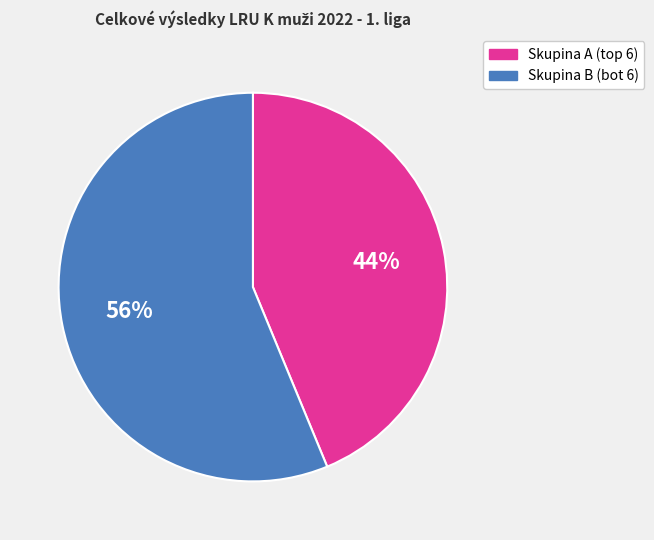

Does any single category account for the majority?

Yes